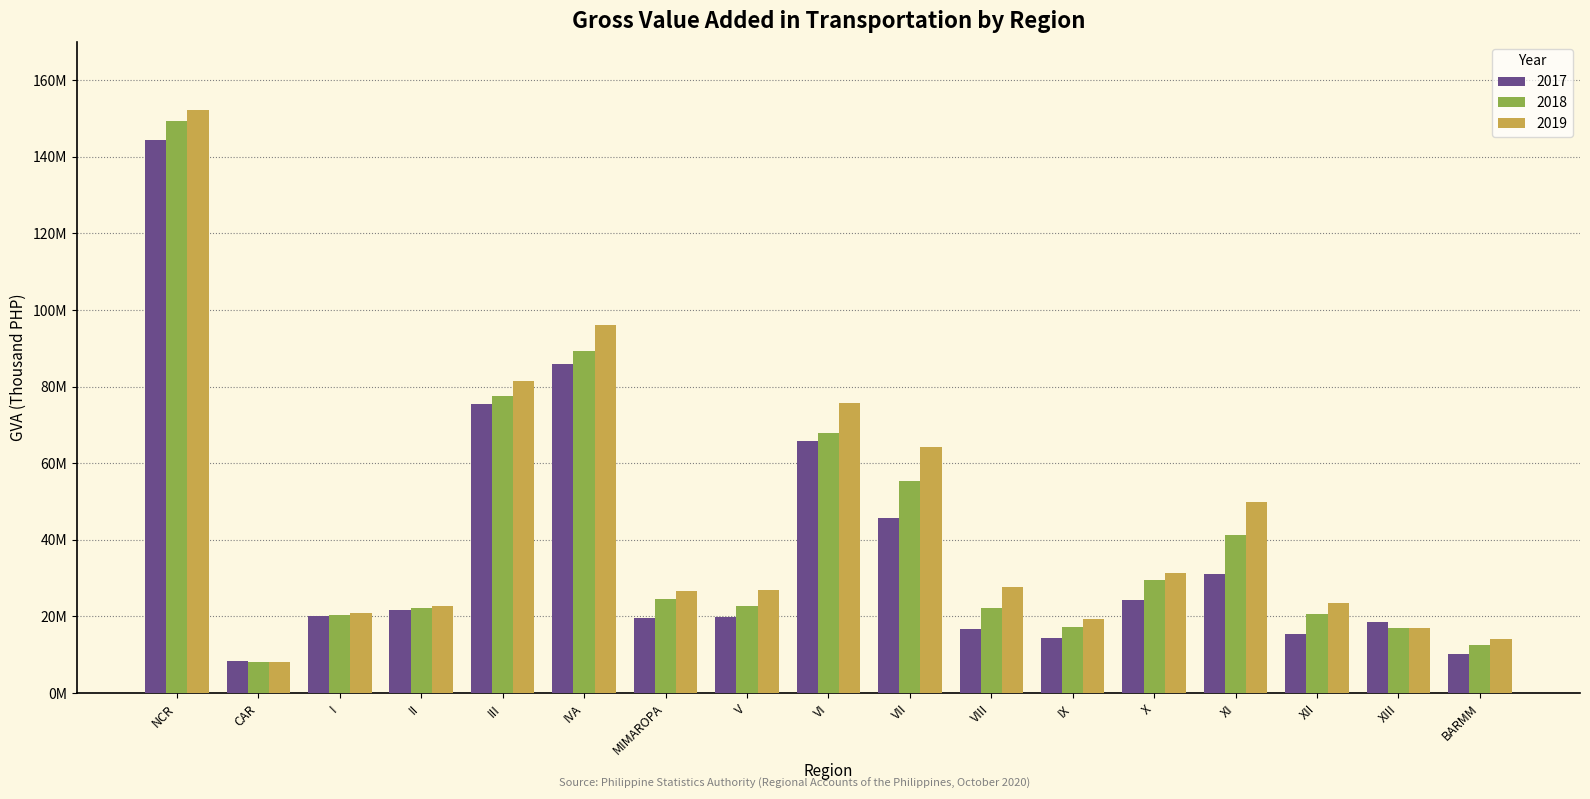

What position from the right is VII?

8